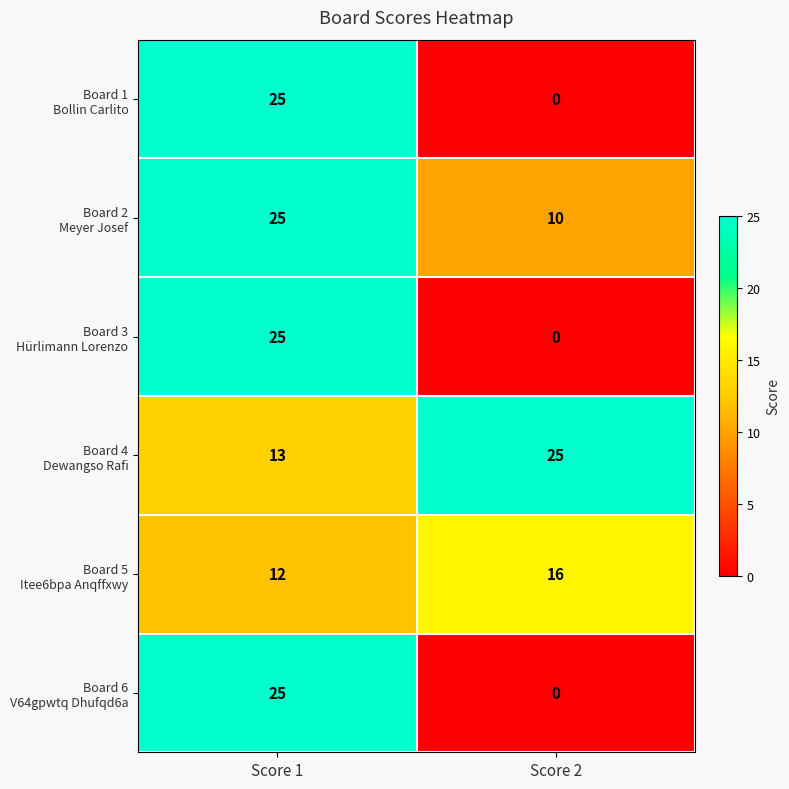

What is the difference between the highest and lowest values at Score 2?

25